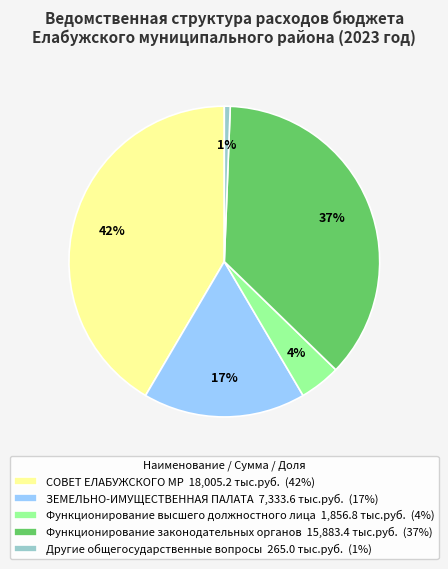

Is there a majority slice in this chart?

No